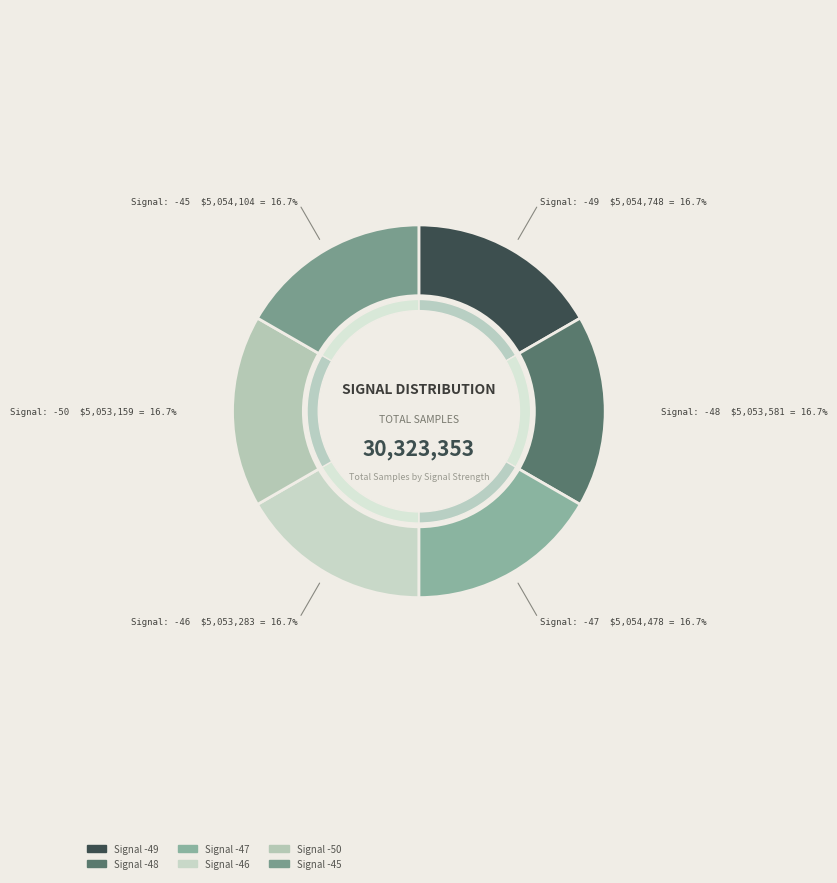

How much of the chart is everything except -49?

83.3%